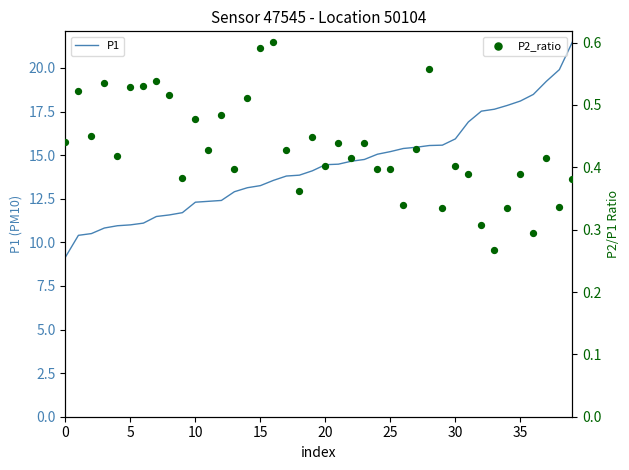

Which series has the largest Y range (max minus min)?

P1